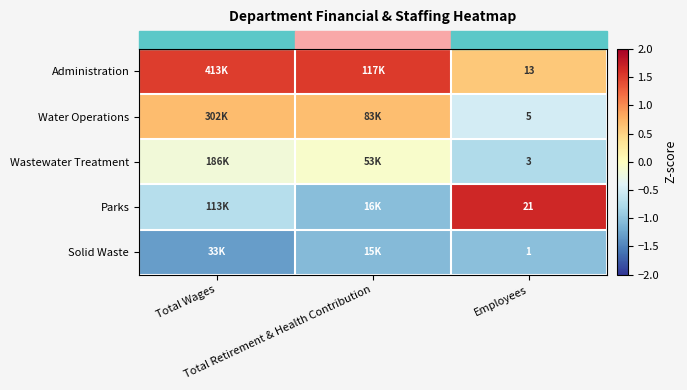

What is the smallest value displayed?

-1.3